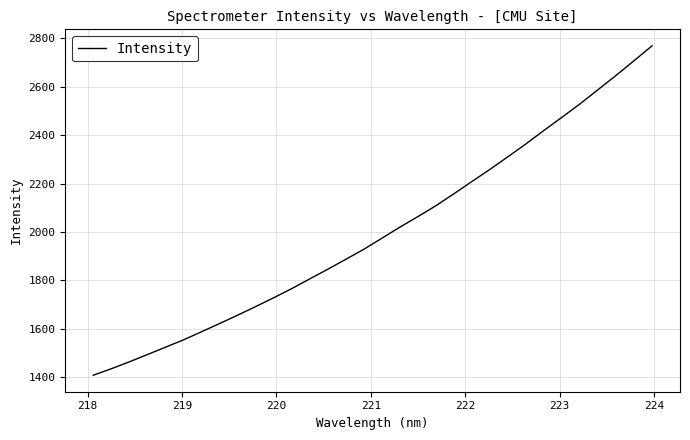

What is the greatest value displayed?

2769.3